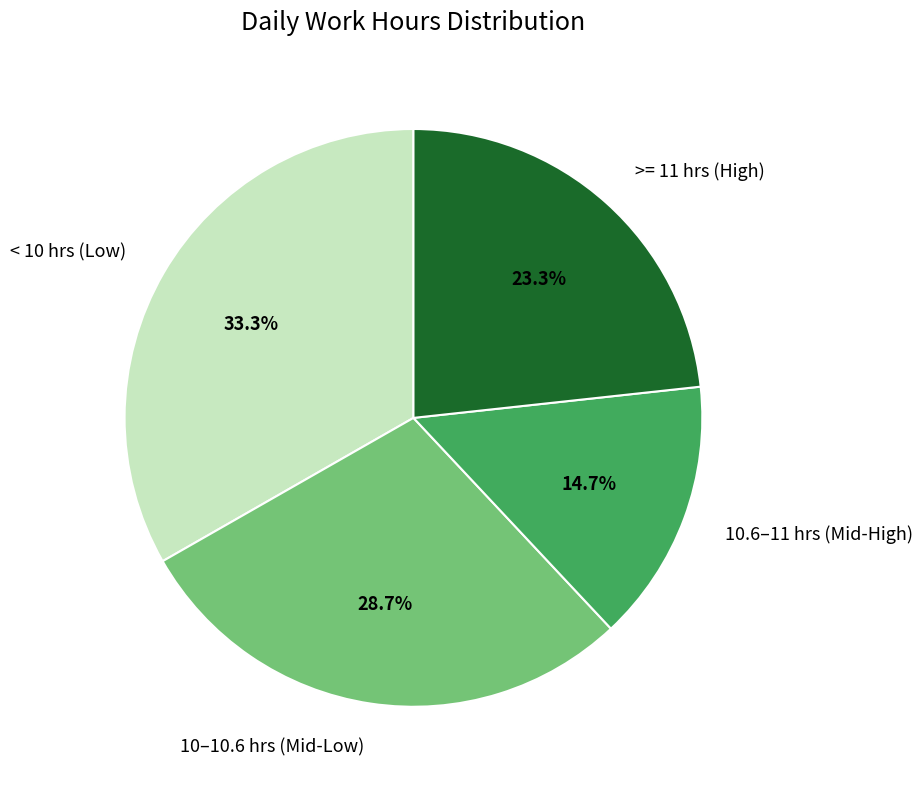

Rank the categories by value from highest to lowest.

< 10 hrs (Low), 10–10.6 hrs (Mid-Low), >= 11 hrs (High), 10.6–11 hrs (Mid-High)